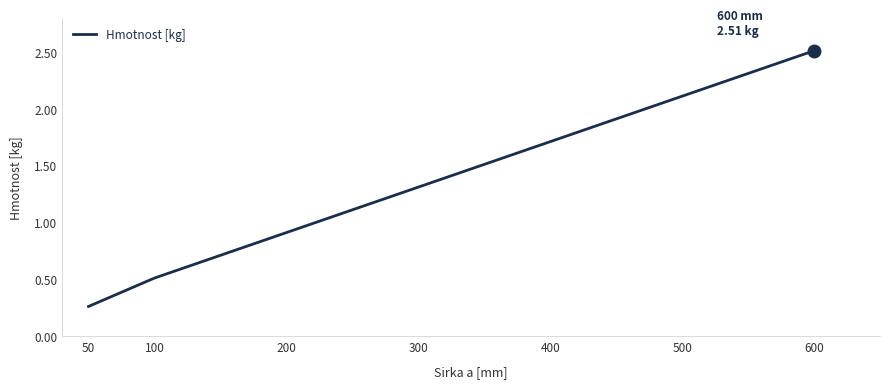

Which label corresponds to the smallest value in the chart?

50